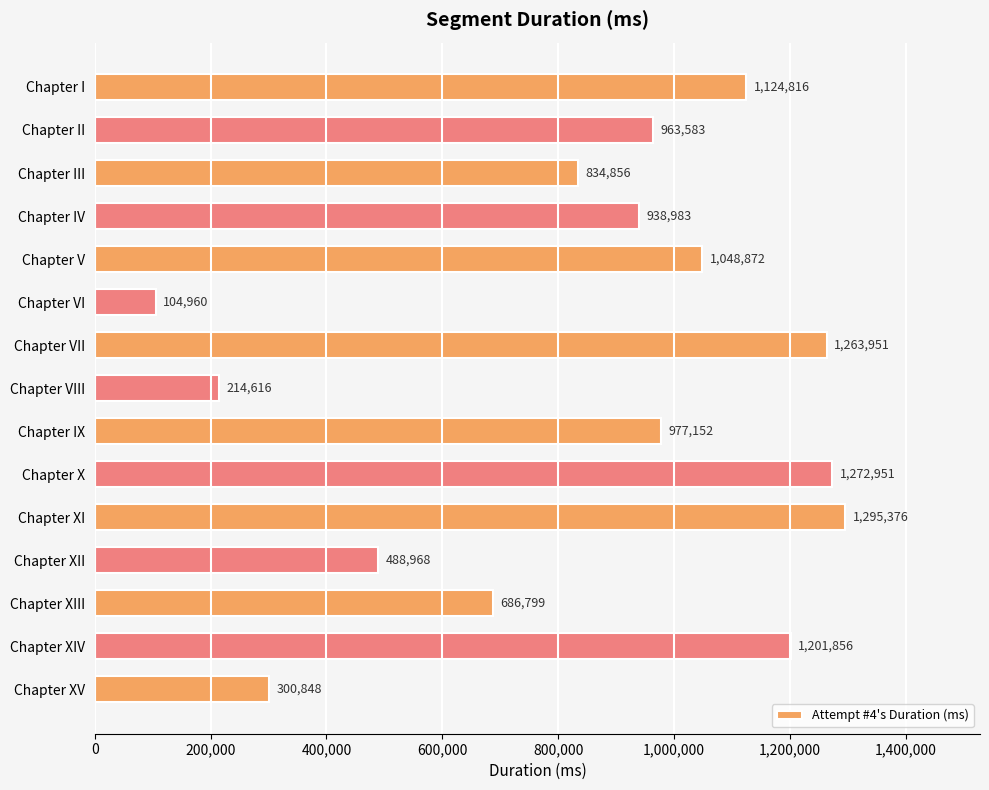

True or false: the data shows 1295376 at Chapter XI.

True